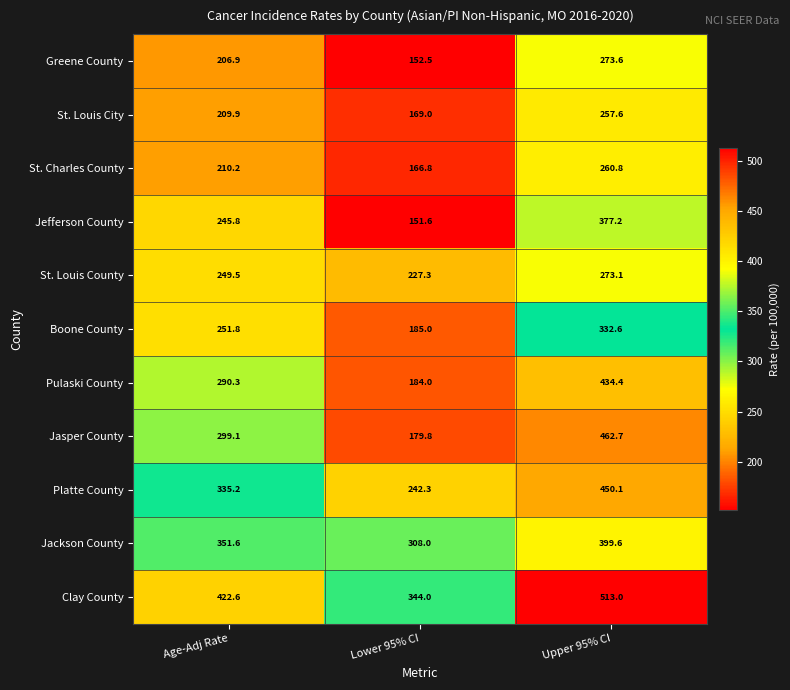

Count the number of data series in this chart.

11